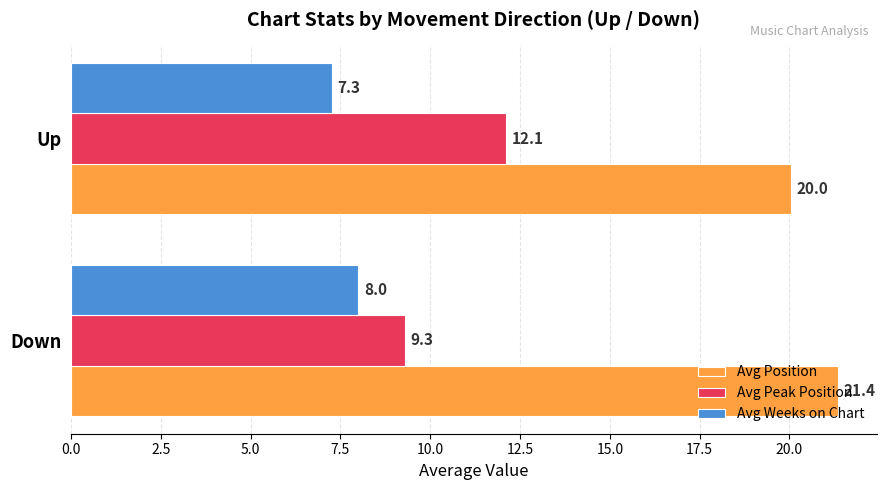

What is the average value of the Avg Peak Position series?

10.7